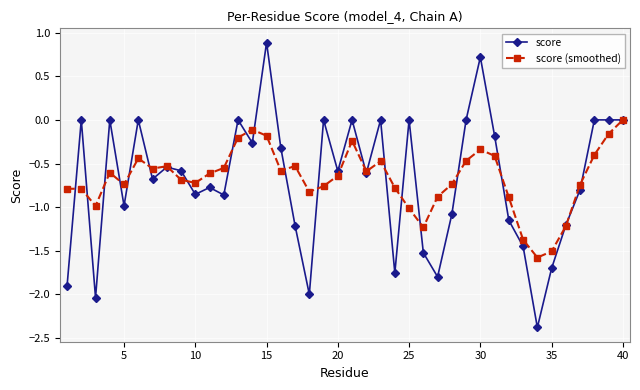

True or false: score (smoothed) has more than 0 points higher than both neighbors.

True